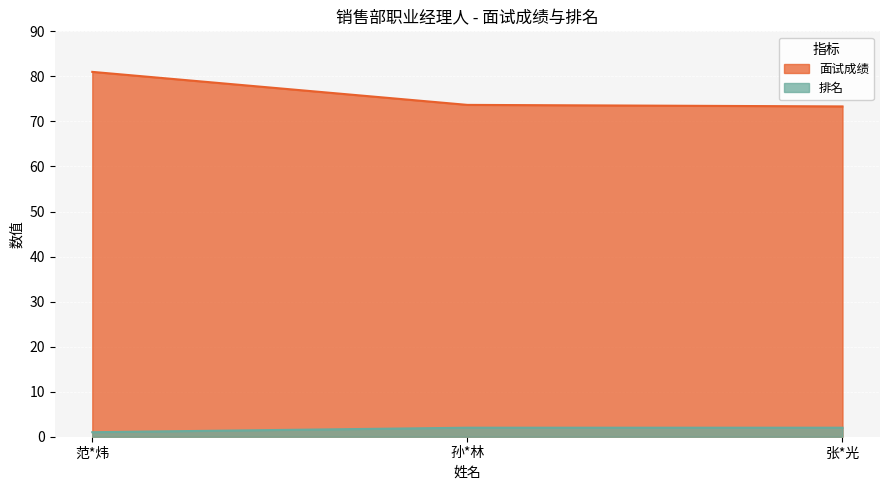

Which series has the largest range (max minus min)?

面试成绩